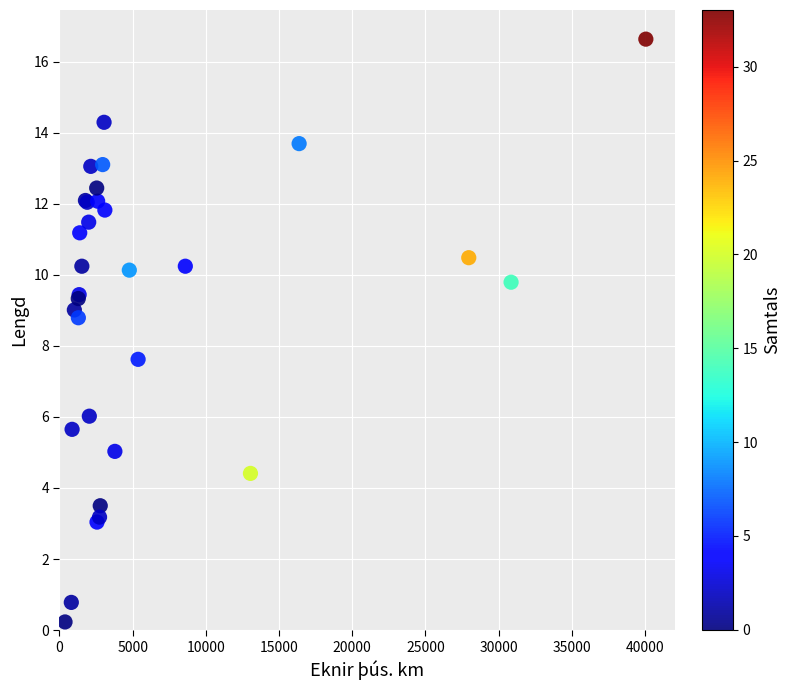

What Y value in the scatter plot is closest to 8?

7.6